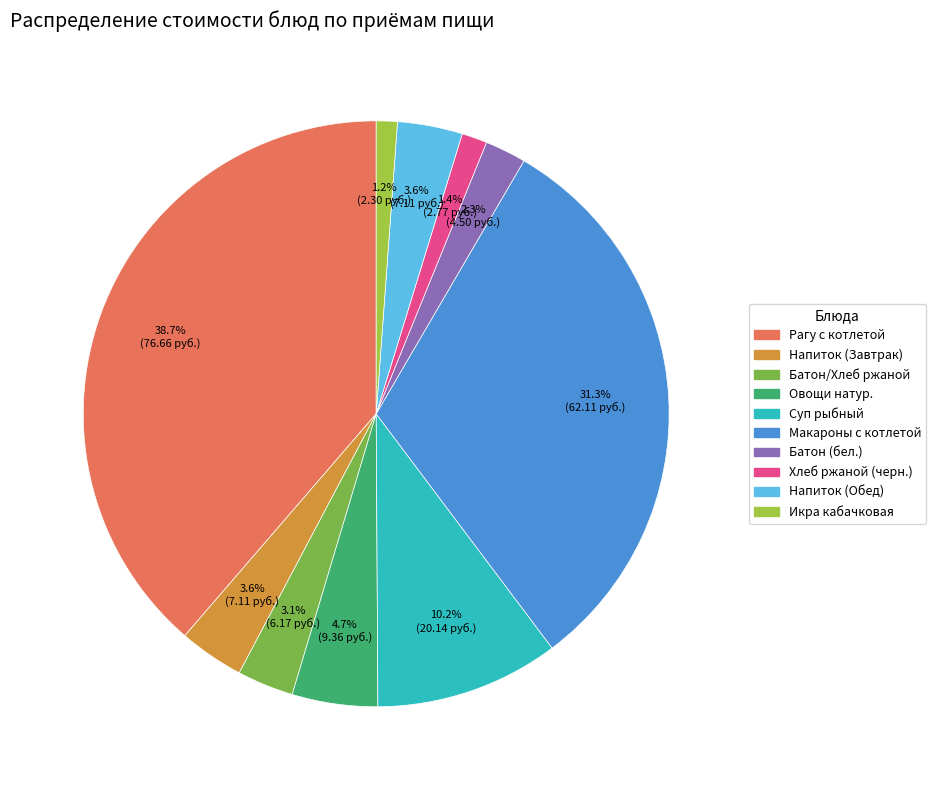

Does any single category account for the majority?

No